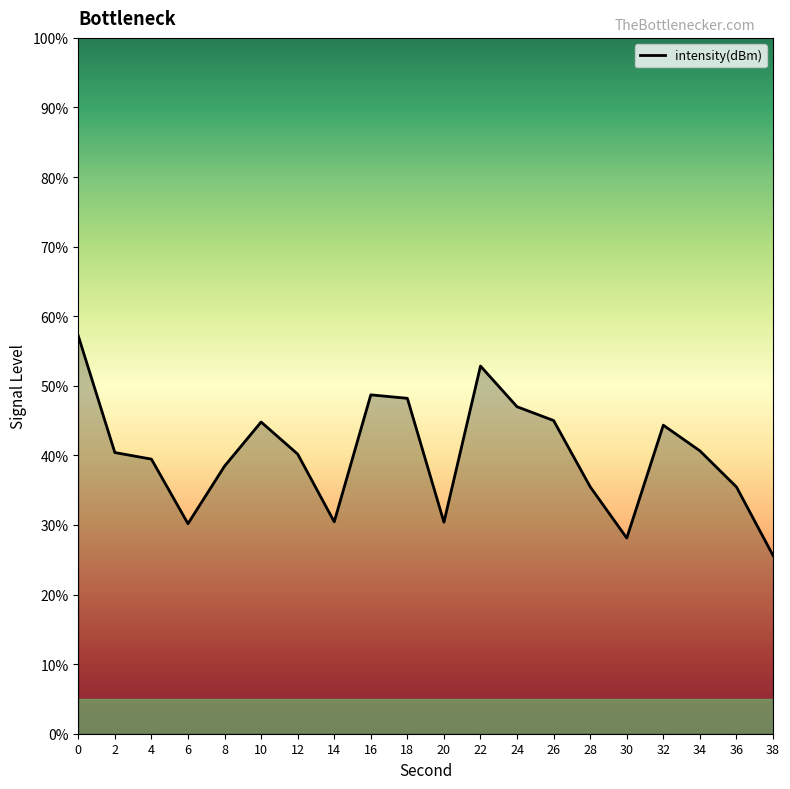

At which category does the chart reach its minimum across all series?

38